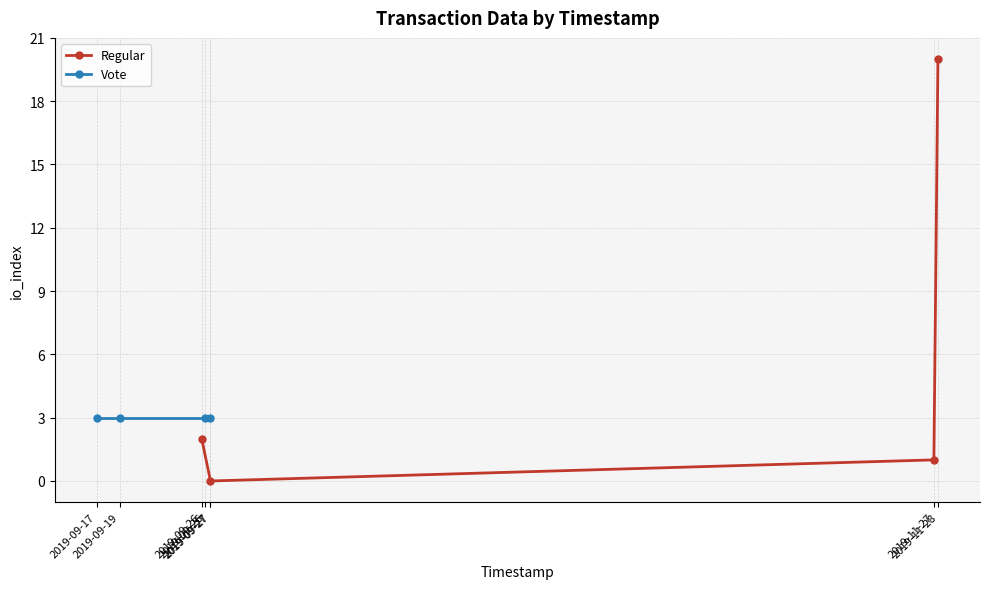

True or false: Vote has a value of 3 at 2019-09-26.

True